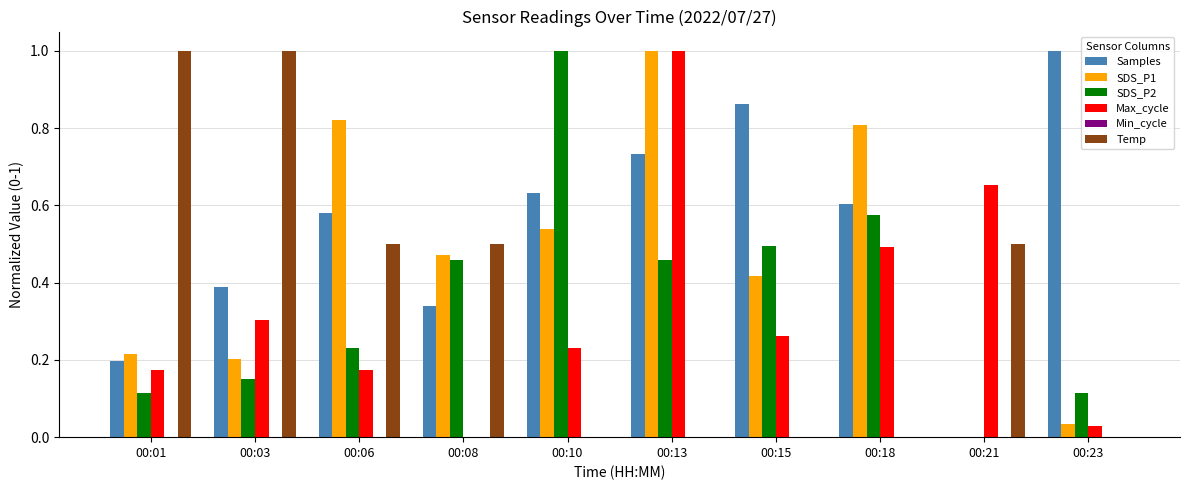

Between 00:13 and 00:18, which series saw the biggest shift?

Max_cycle